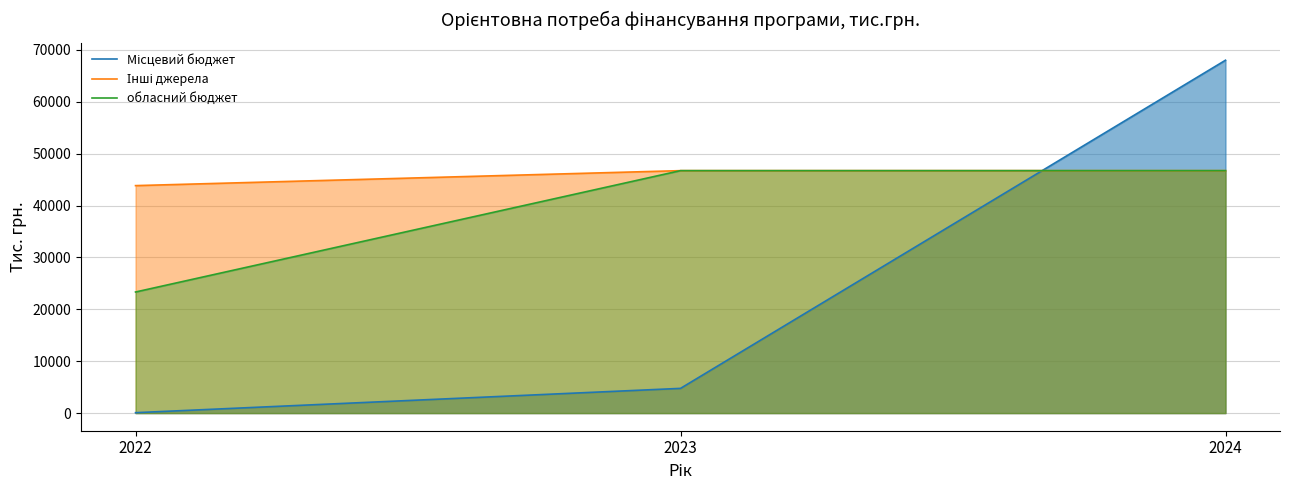

Rank the series by their average value, from lowest to highest.

Місцевий бюджет, обласний бюджет, Інші джерела